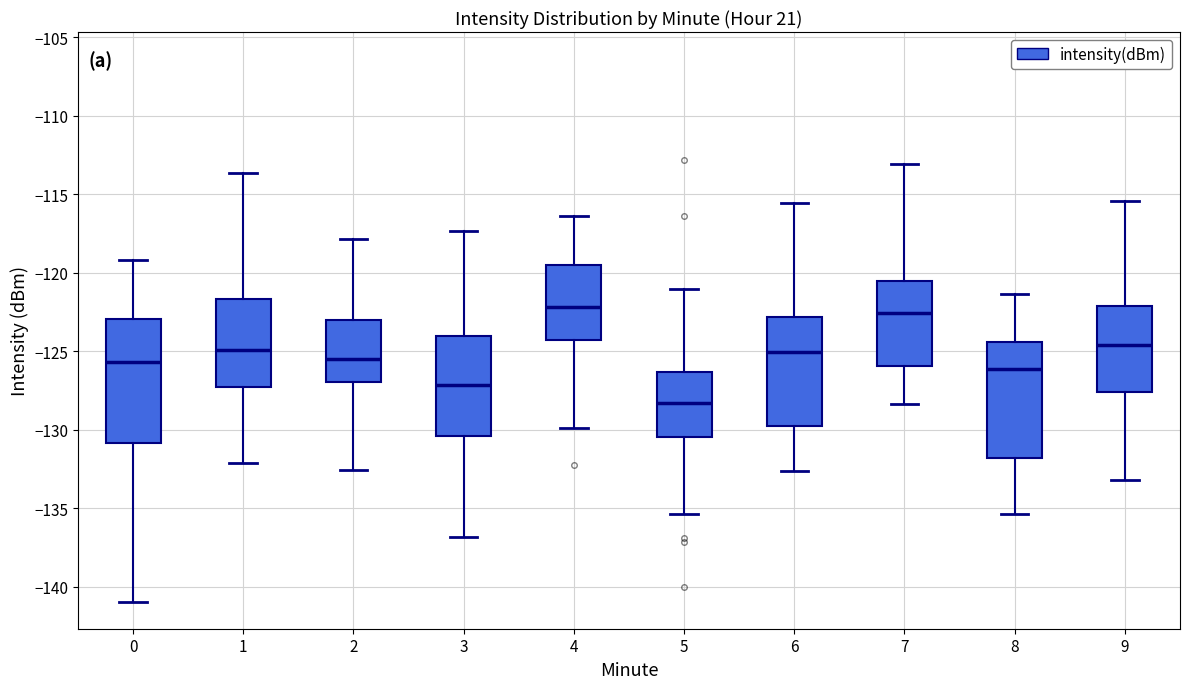

Where does the median line of the box at x = 3 sit on the y-axis? The values are not printed on the chart, so give them approximately, as read against the axis.

-127.0